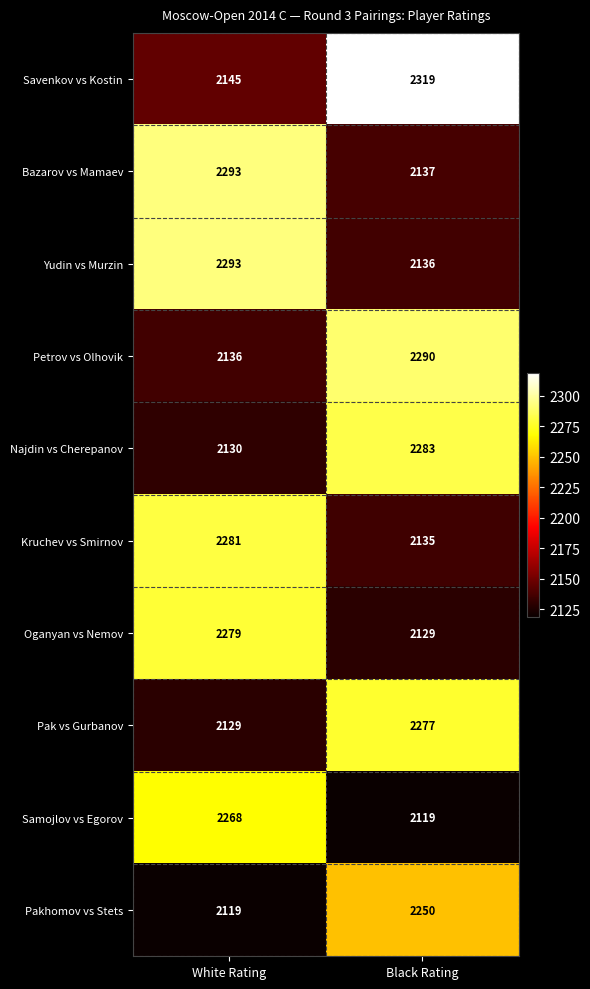

Between White Rating and Black Rating, which series saw the biggest shift?

Savenkov vs Kostin